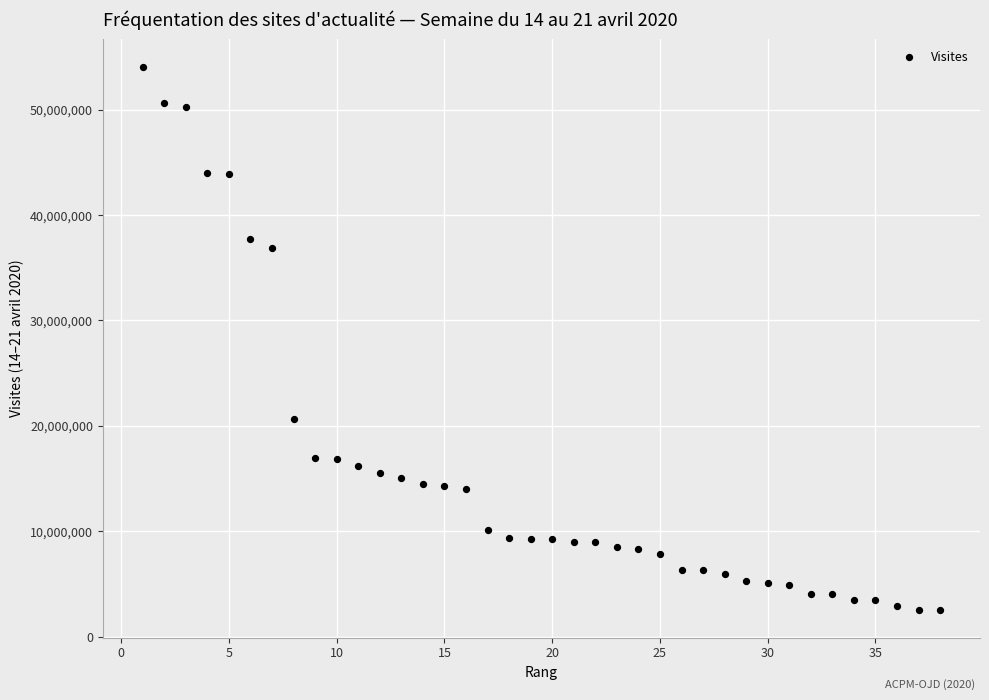

What Y value in the scatter plot is closest to 28288134?

20645815